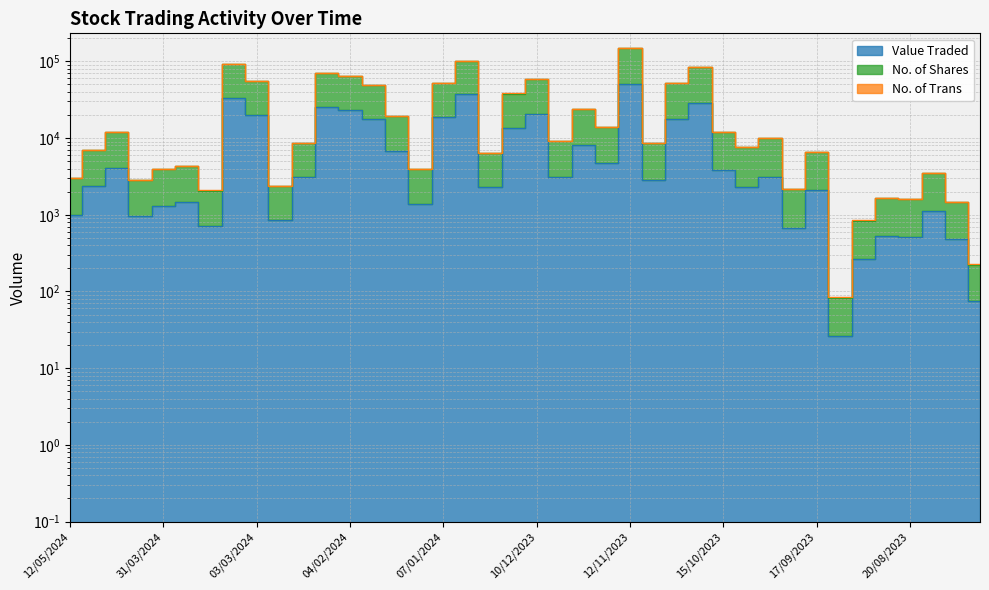

Which series changed the most between 22/10/2023 and 17/09/2023?

No. of Shares